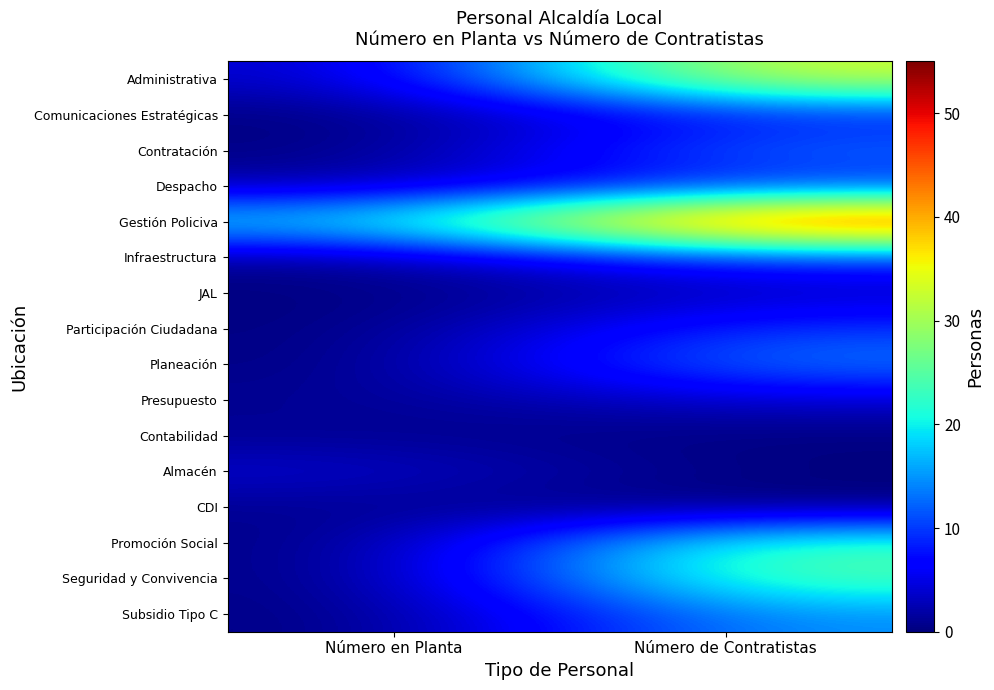

Reading left to right, extract all data points from this chart.

Administrativa: Número en Planta=3	Número de Contratistas=34
Comunicaciones Estratégicas: Número en Planta=0	Número de Contratistas=8
Contratación: Número en Planta=0	Número de Contratistas=13
Despacho: Número en Planta=2	Número de Contratistas=9
Gestión Policiva: Número en Planta=19	Número de Contratistas=52
Infraestructura: Número en Planta=1	Número de Contratistas=10
JAL: Número en Planta=0	Número de Contratistas=3
Participación Ciudadana: Número en Planta=0	Número de Contratistas=10
Planeación: Número en Planta=0	Número de Contratistas=14
Presupuesto: Número en Planta=1	Número de Contratistas=4
Contabilidad: Número en Planta=1	Número de Contratistas=0
Almacén: Número en Planta=4	Número de Contratistas=0
CDI: Número en Planta=1	Número de Contratistas=0
Promoción Social: Número en Planta=0	Número de Contratistas=24
Seguridad y Convivencia: Número en Planta=0	Número de Contratistas=25
Subsidio Tipo C: Número en Planta=0	Número de Contratistas=15